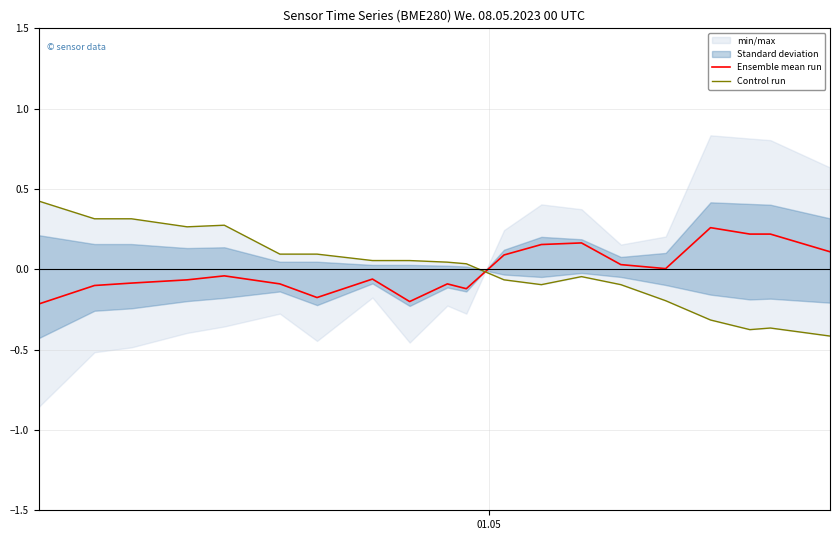

True or false: Control run has more than 1 points higher than both neighbors.

True